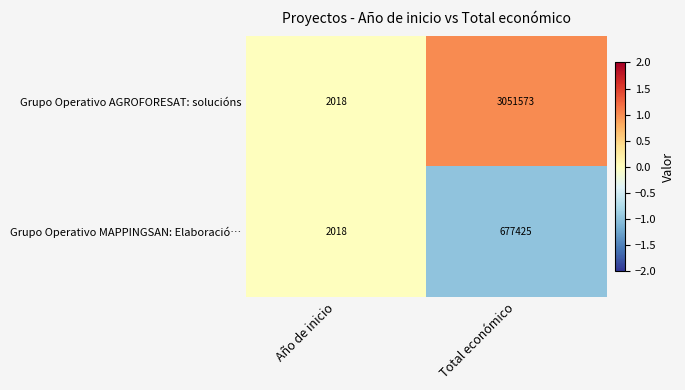

Reading left to right, transcribe all the data shown in this chart.

Grupo Operativo AGROFORESAT: solucións: 2018	3051573
Grupo Operativo MAPPINGSAN: Elaboració…: 2018	677425